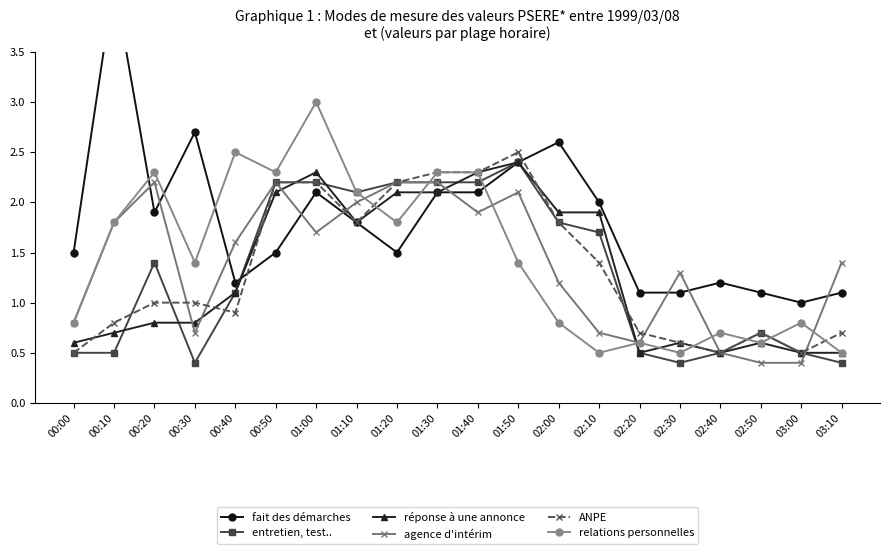

Which category has the lowest value across all series?

00:30